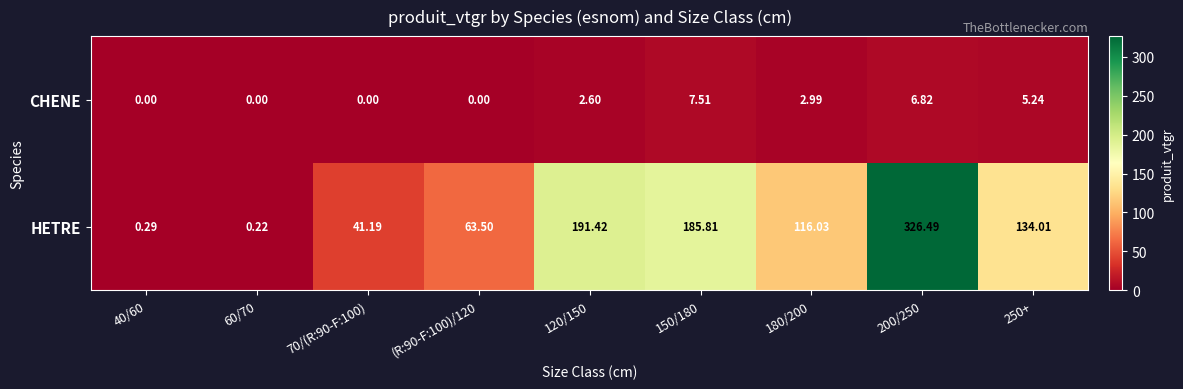

What is the maximum value shown in the chart?

326.5